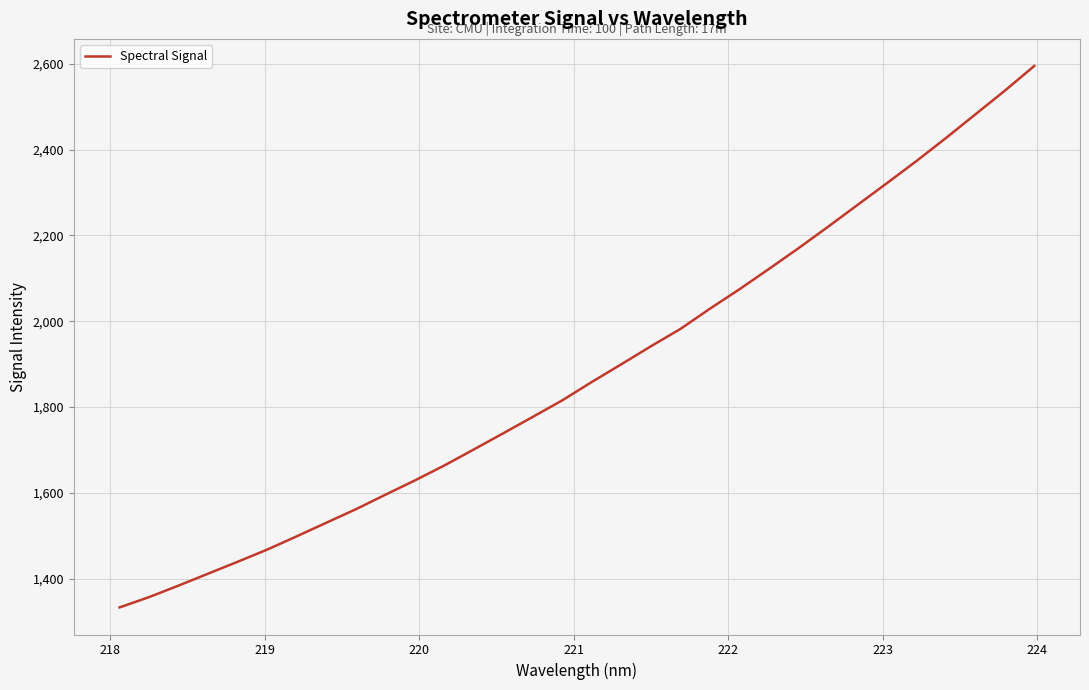

What is the greatest value displayed?

2595.0